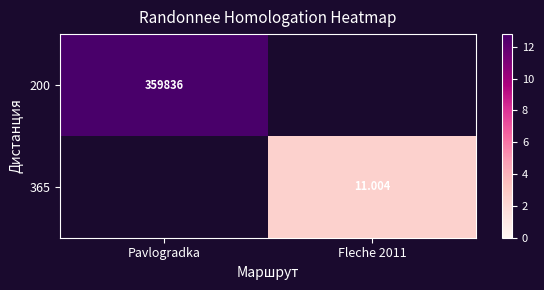

Is the value of 365 at Pavlogradka greater than the value of 200 at Fleche 2011?

No